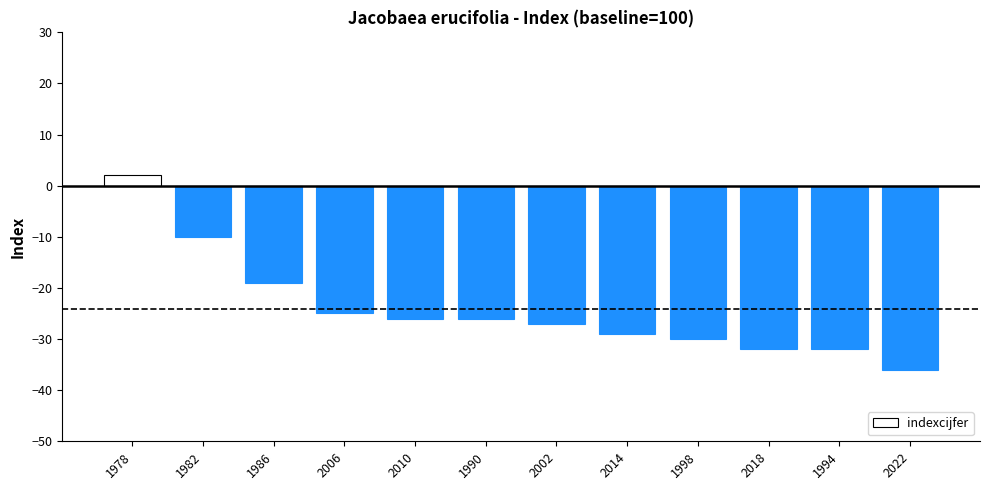

How many positive values are there?

1